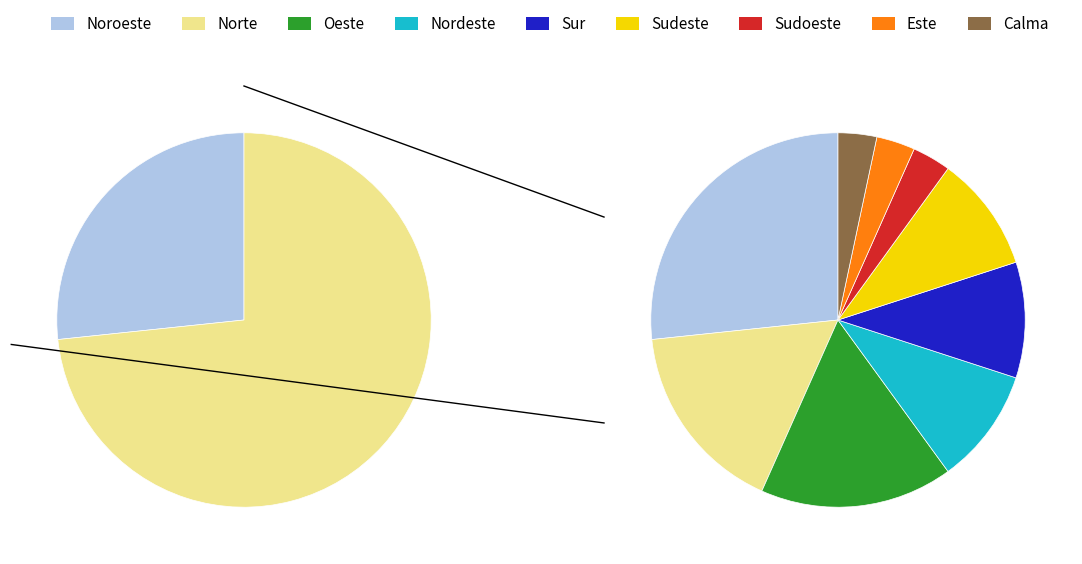

Do Noroeste and Calma together represent more than half of the pie?

No